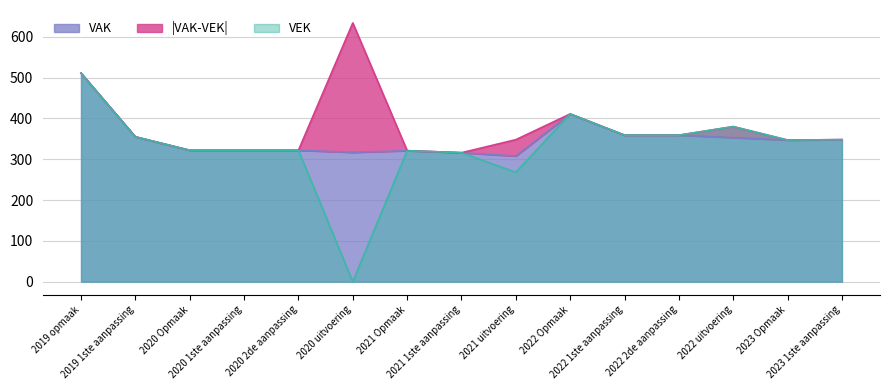

What is the total value across all series at 2020 uitvoering?

317